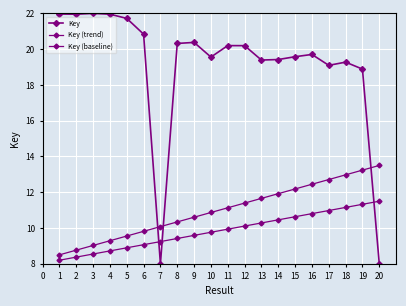

What is the greatest value displayed?

22.0